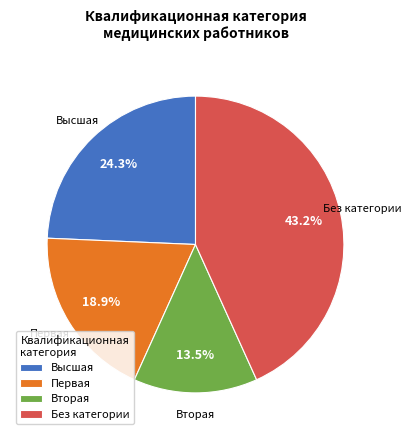

Does Без категории account for over 50% of the chart?

No